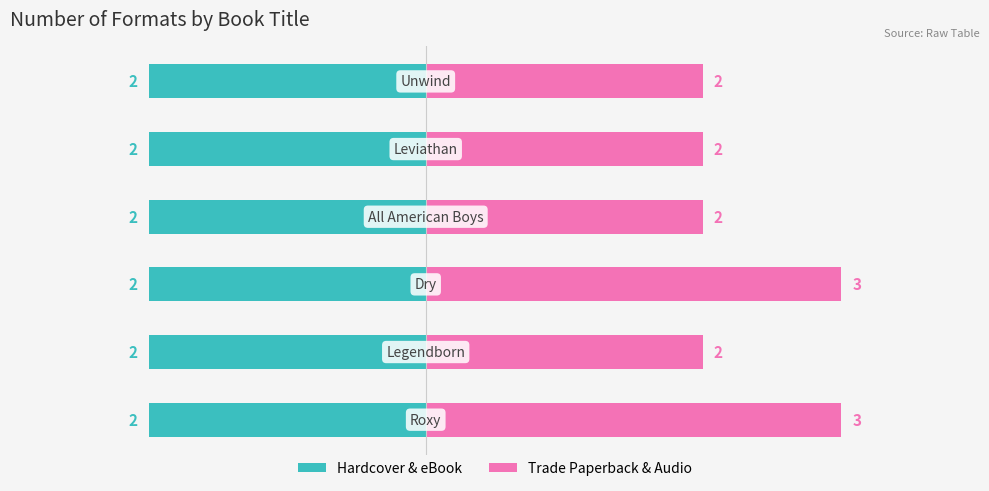

How many bars are there in each group?

2